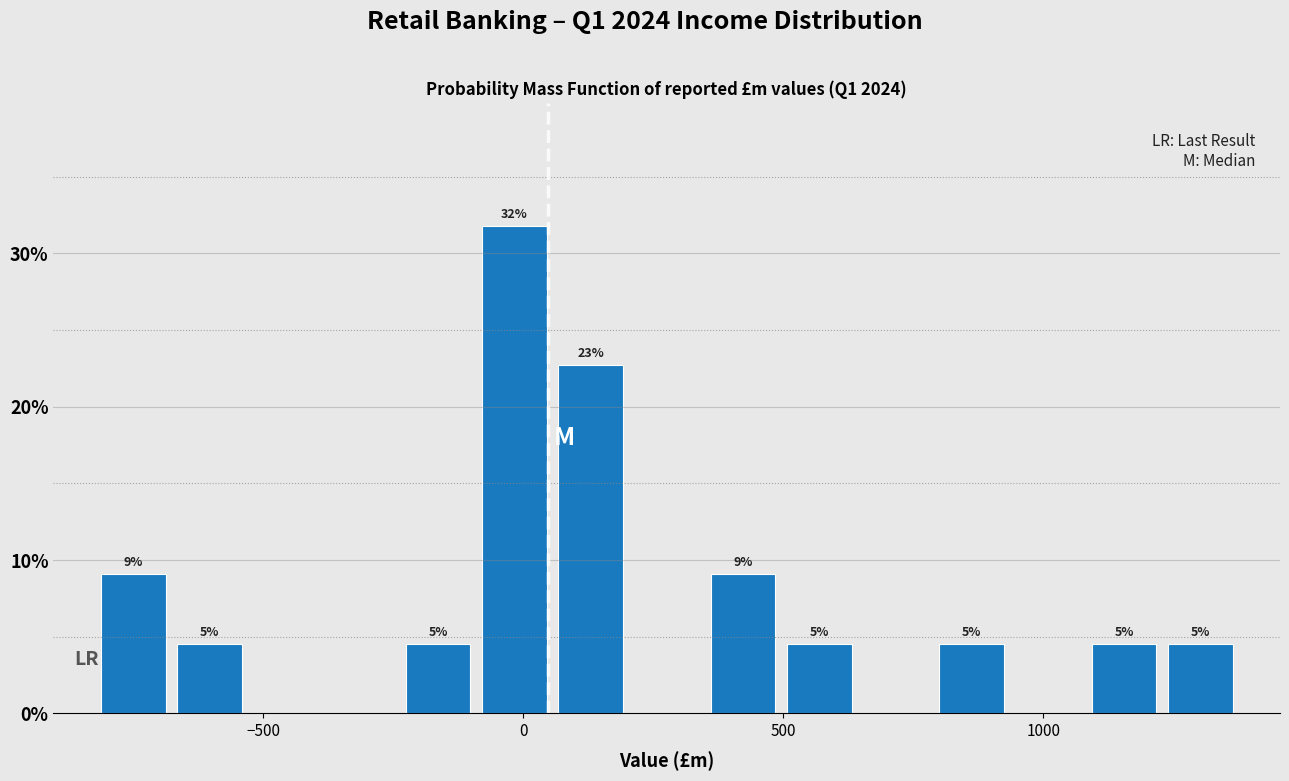

Read against the x-axis, roughly where is the centre of the tallest bar?

0